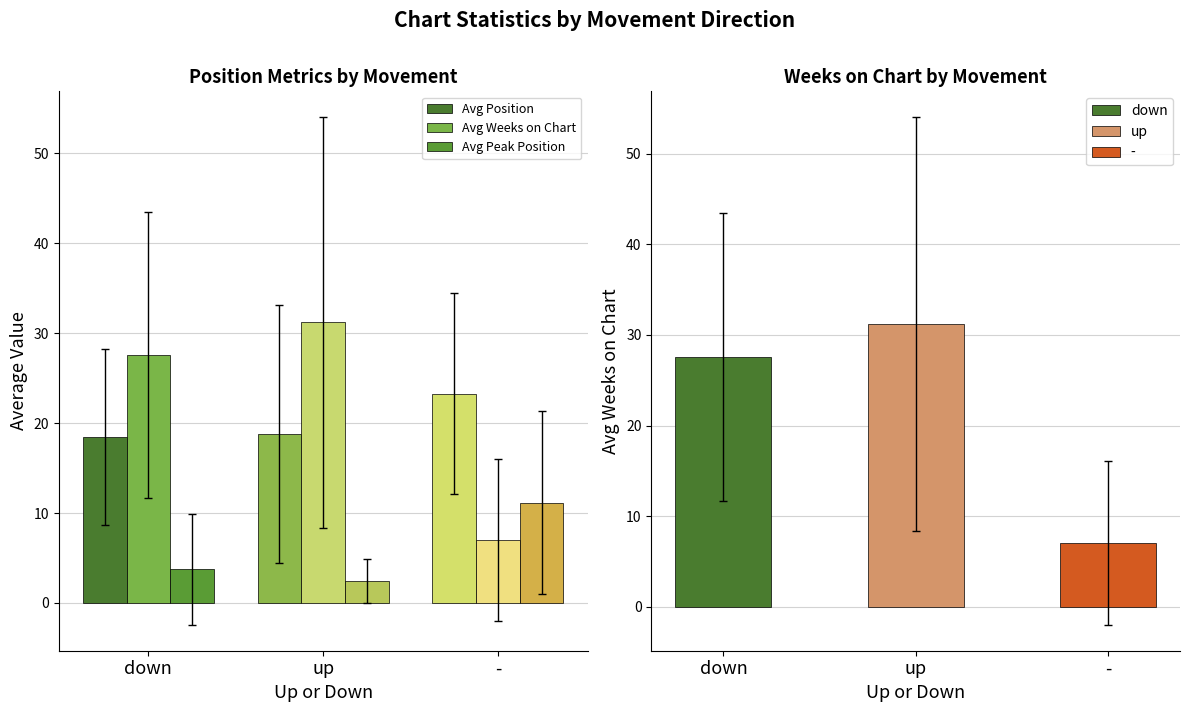

Reading right to left, transcribe all the data shown in this chart.

Avg Position: -=23.3	up=18.8	down=18.5
Avg Weeks on Chart: -=7.0	up=31.2	down=27.5
Avg Peak Position: -=11.1	up=2.4	down=3.7